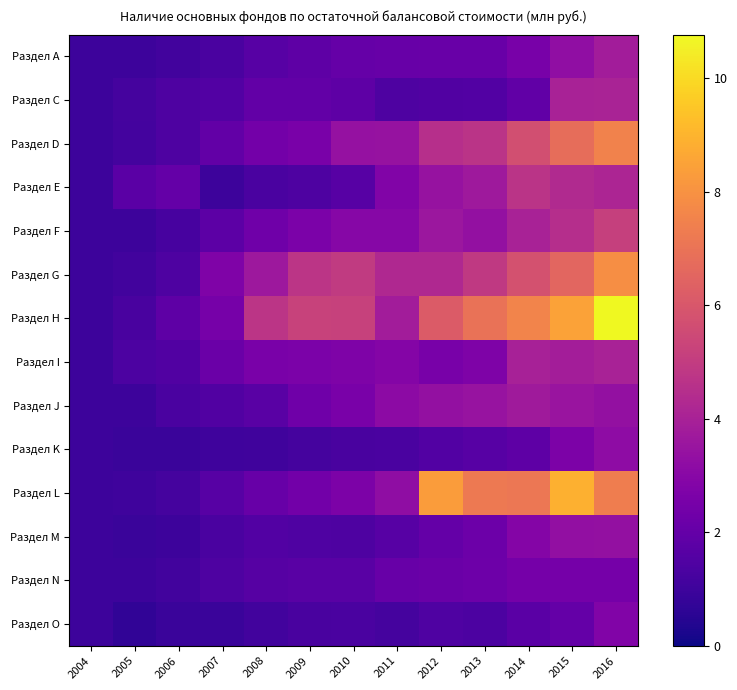

Rank the series at 2007 from highest to lowest value.

Раздел G, Раздел H, Раздел I, Раздел D, Раздел F, Раздел L, Раздел С, Раздел J, Раздел N, Раздел А, Раздел M, Раздел K, Раздел E, Раздел O